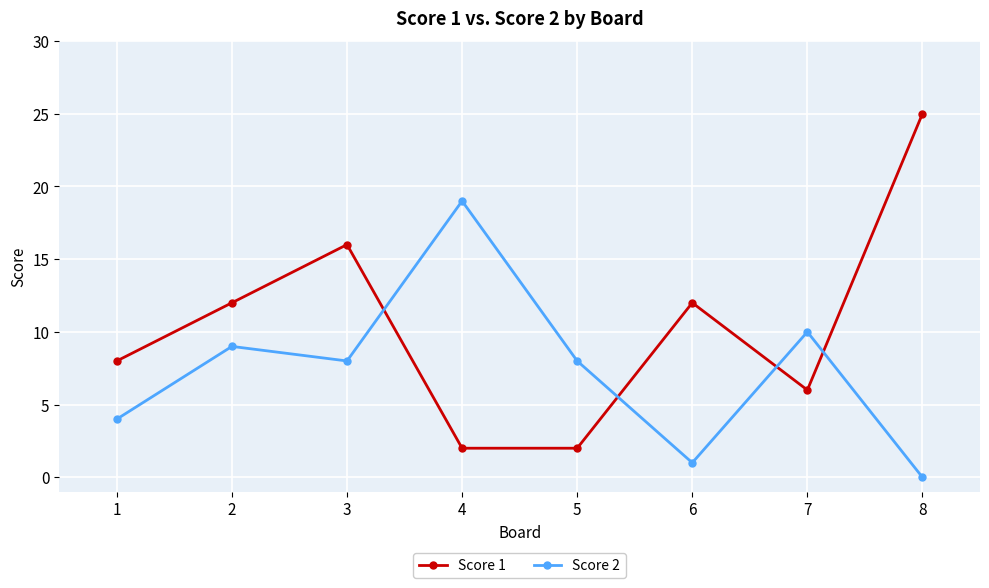

At which category does Score 2 reach its first local peak?

2